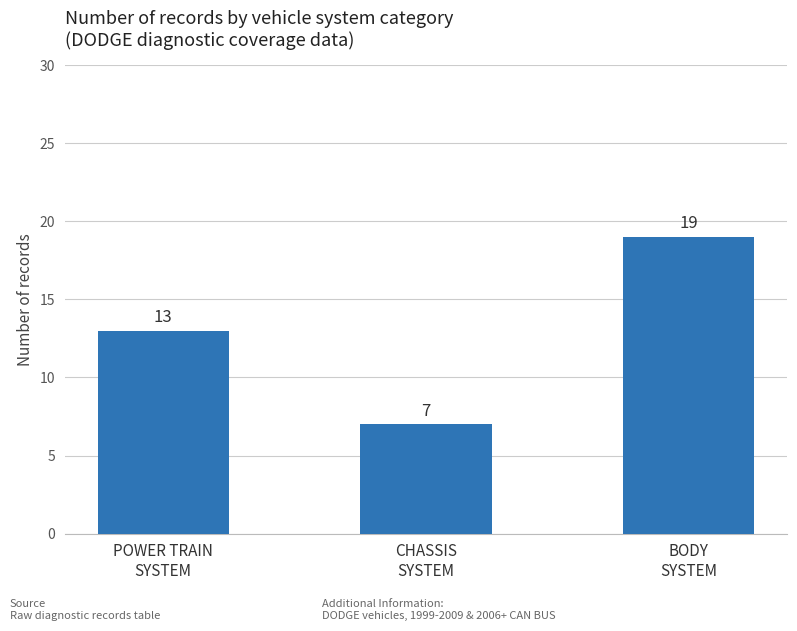

Is it true that the value at POWER TRAIN
SYSTEM is 23?

False